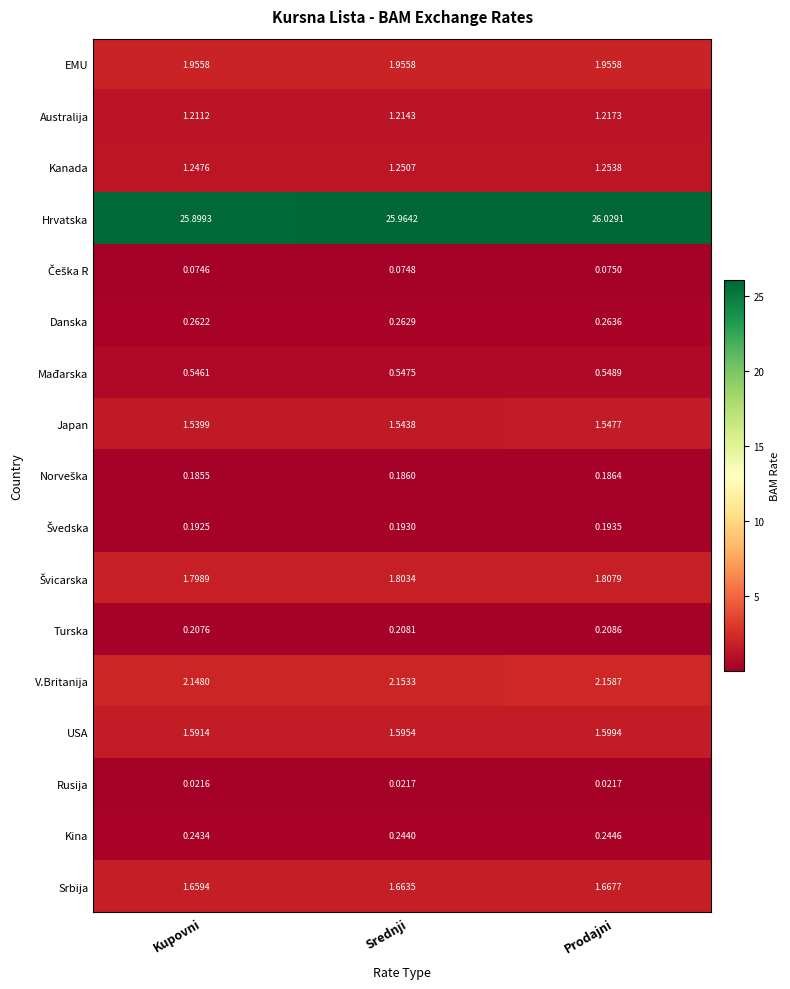

At which category does the chart reach its peak across all series?

Prodajni